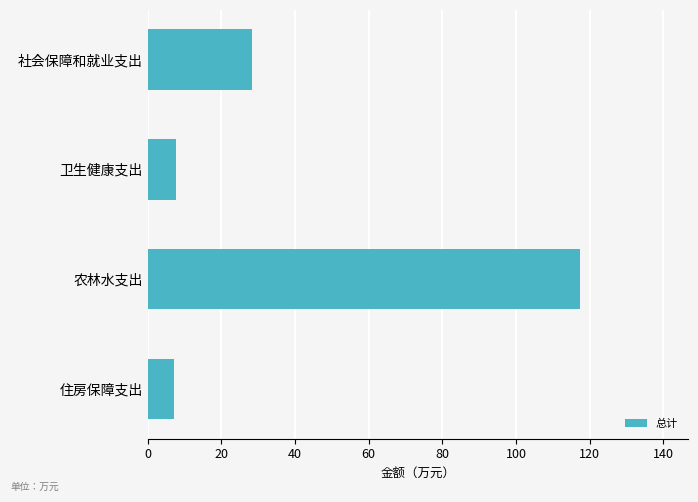

At which category does the chart reach its peak across all series?

农林水支出